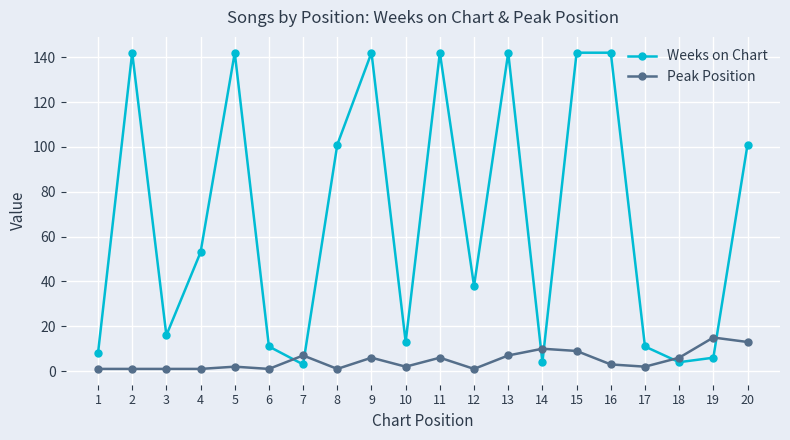

What is the total value across all series at 2?

143